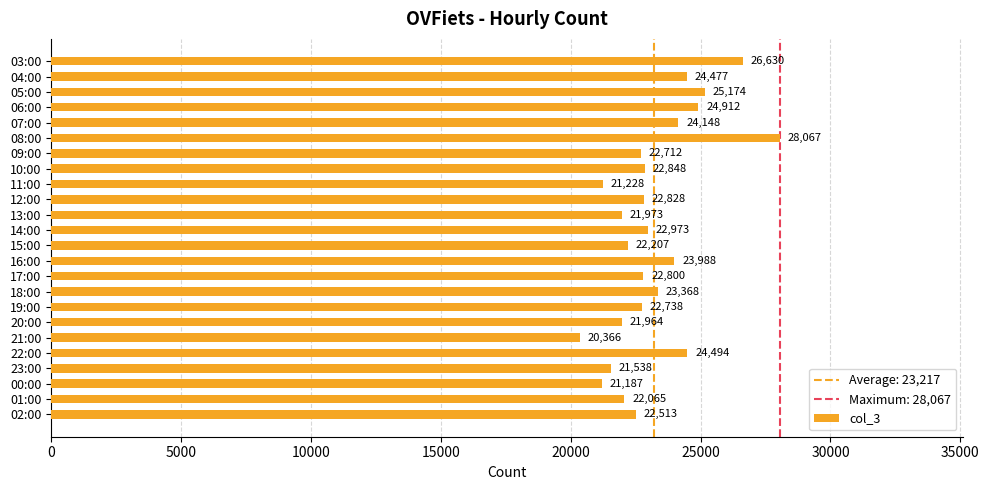

What is the smallest value displayed?

20366